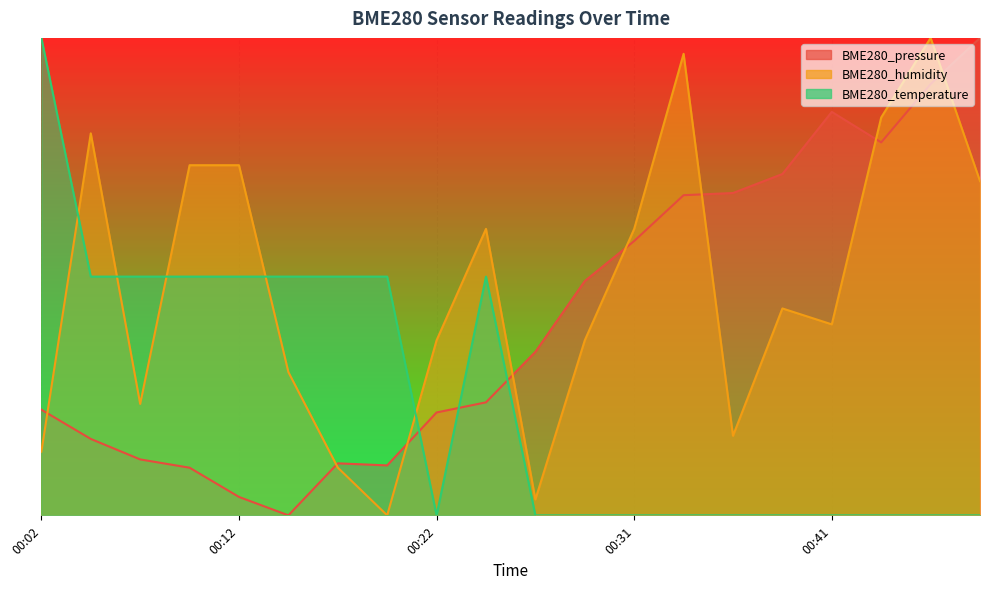

In BME280_temperature, how many points are lower than both neighbors (excluding endpoints)?

1